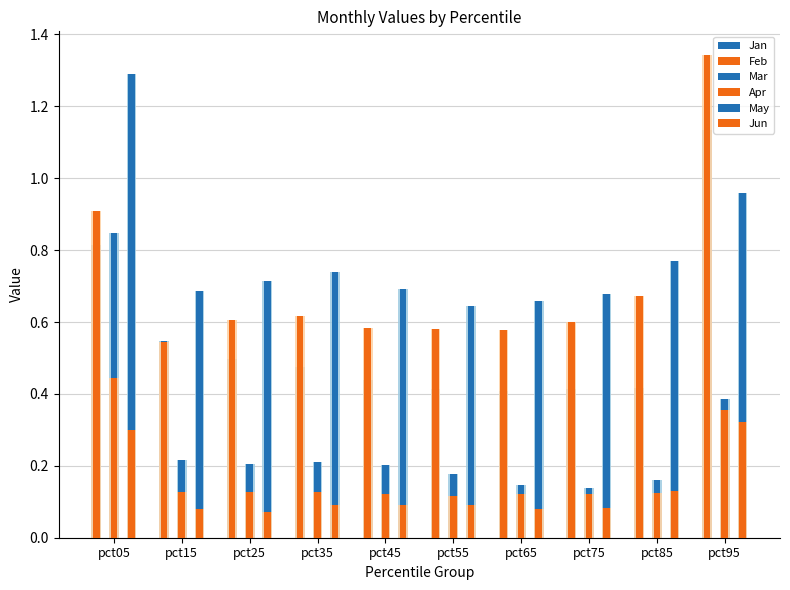

Which series has the widest spread of values?

Feb